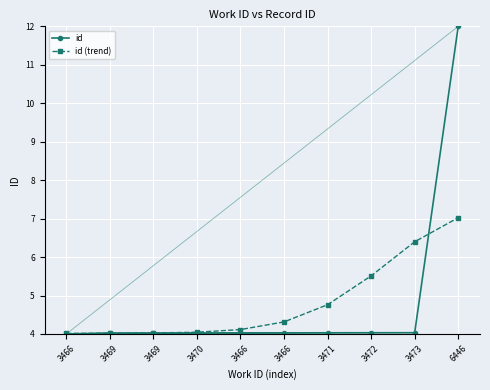

How many intersections are there between id and id (trend)?

3